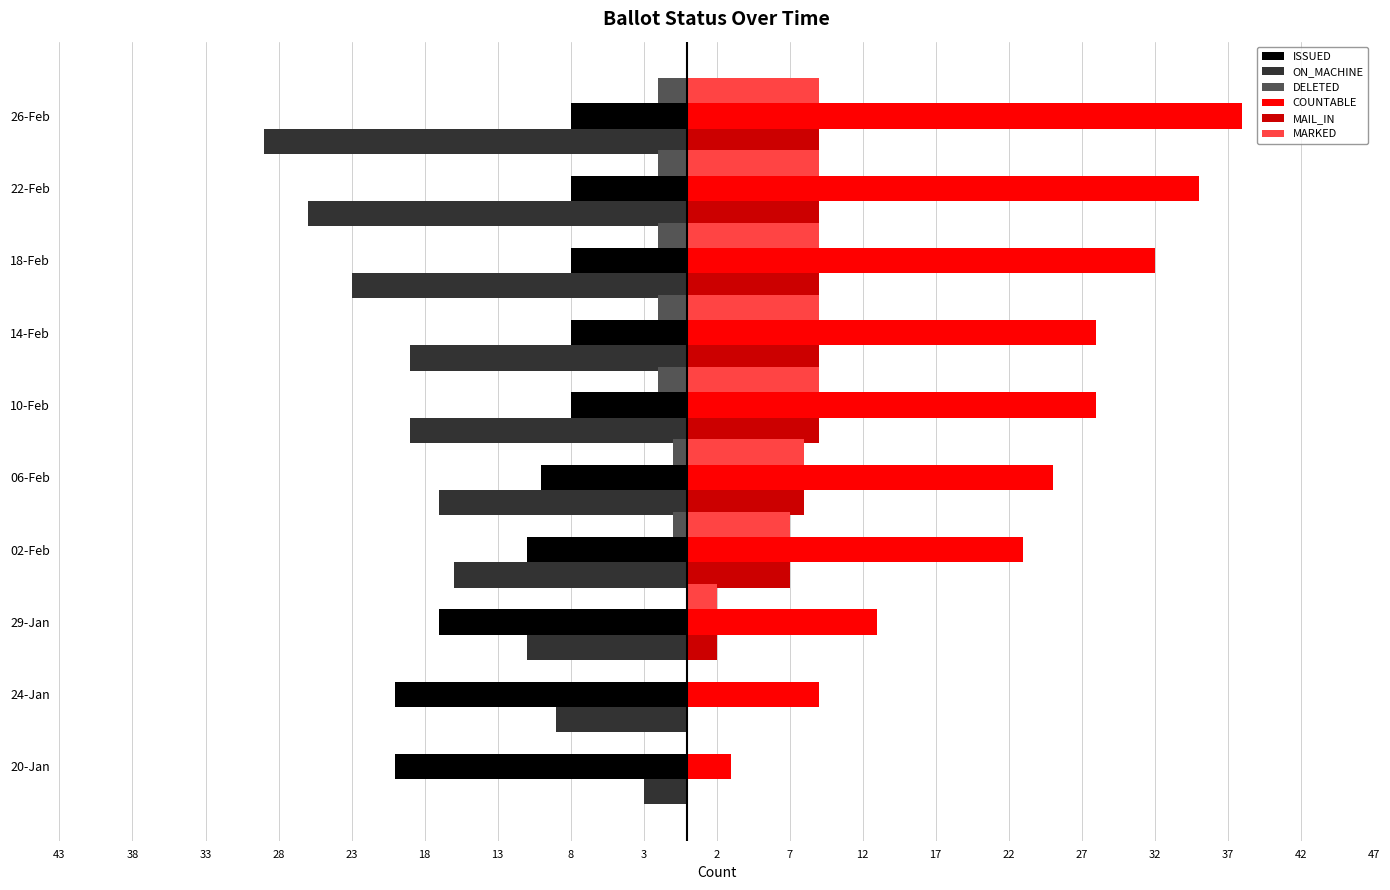

What is the value of the ON_MACHINE bar at the 10th from the left?

-29